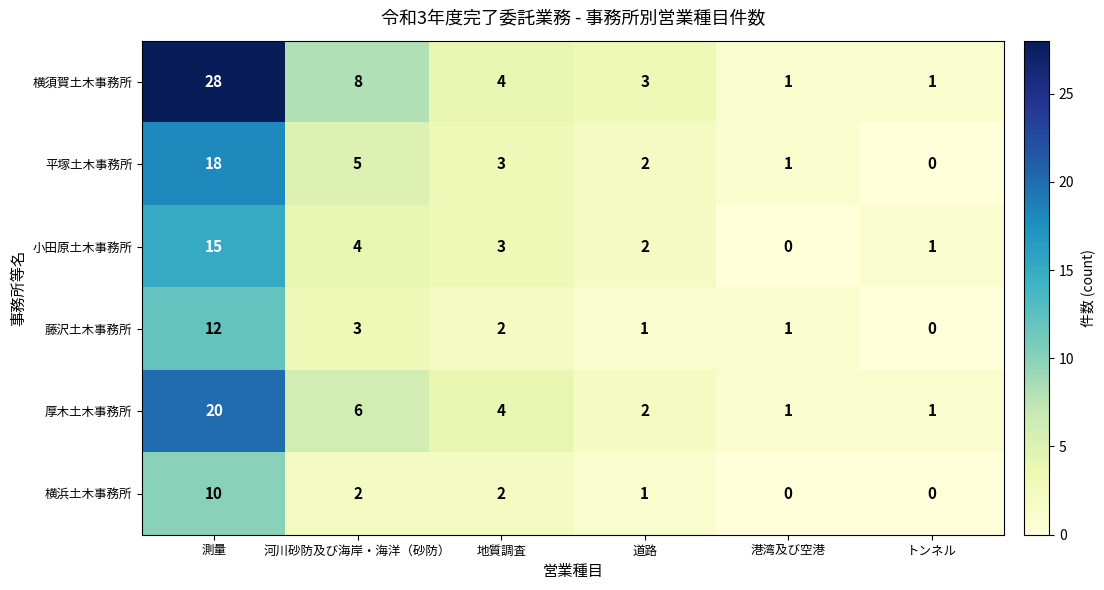

How many data points does each series have?

6